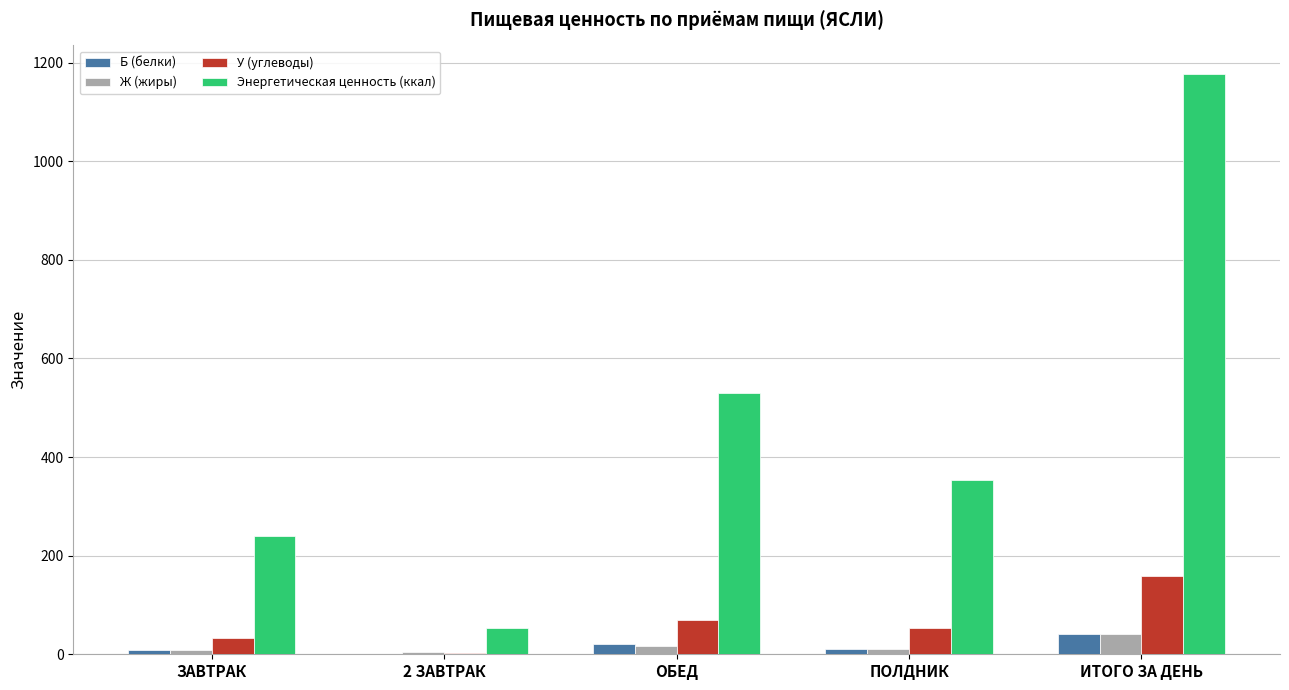

At which category does the chart reach its peak across all series?

ИТОГО ЗА ДЕНЬ